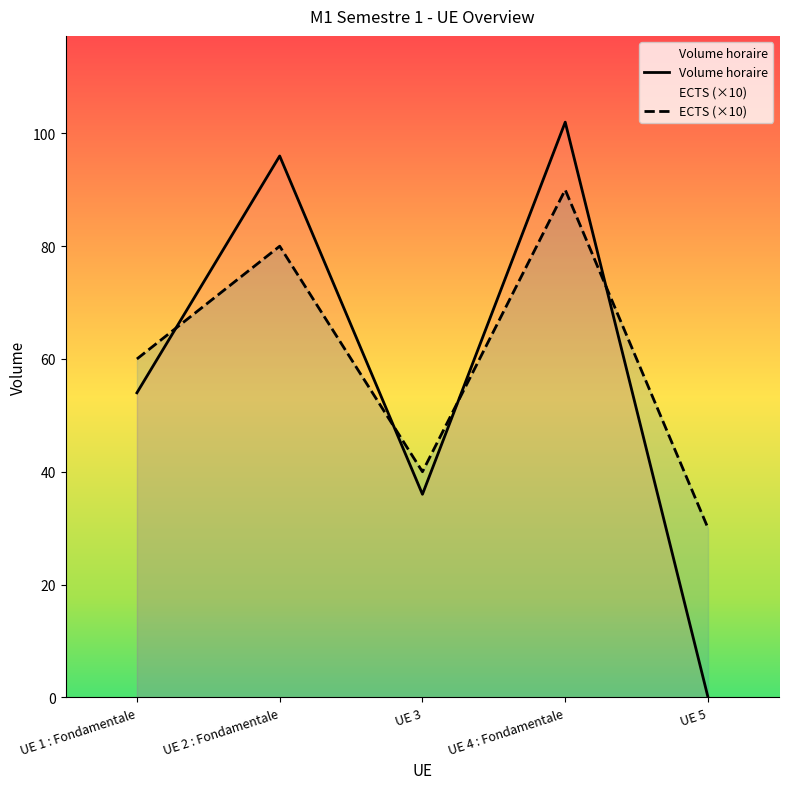

List the series in order of their overall mean, highest first.

ECTS (×10), Volume horaire